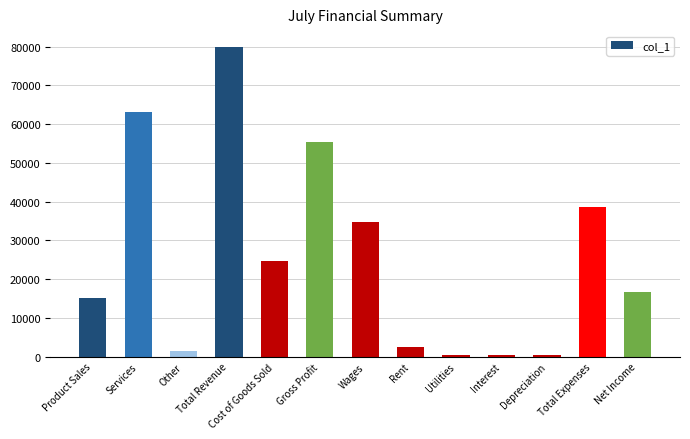

The chart shows a value of 55300 at Gross Profit. True or false?

True